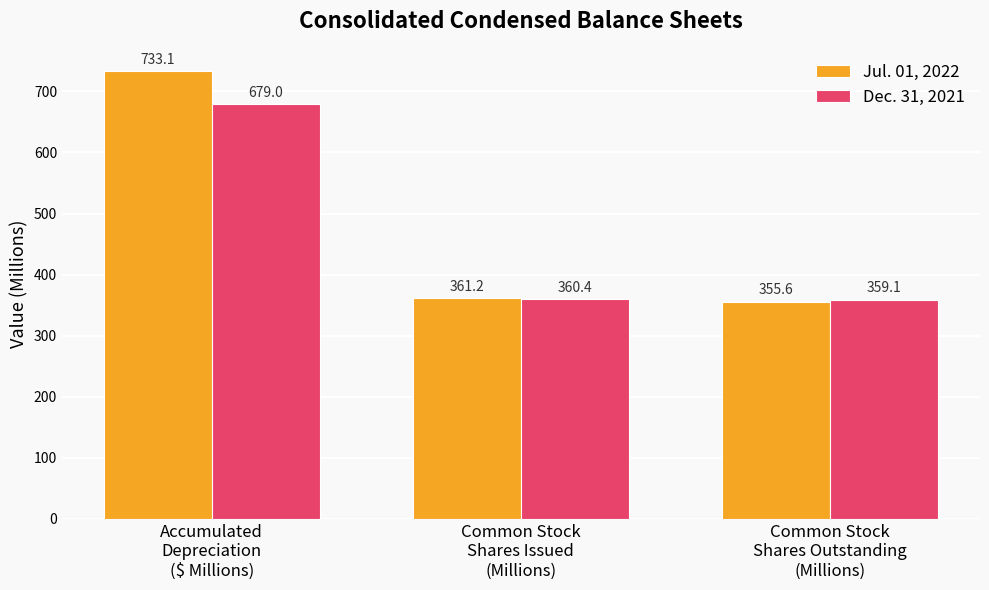

Reading right to left, what are all the values shown in this chart?

Jul. 01, 2022: 355.6	361.2	733.1
Dec. 31, 2021: 359.1	360.4	679.0